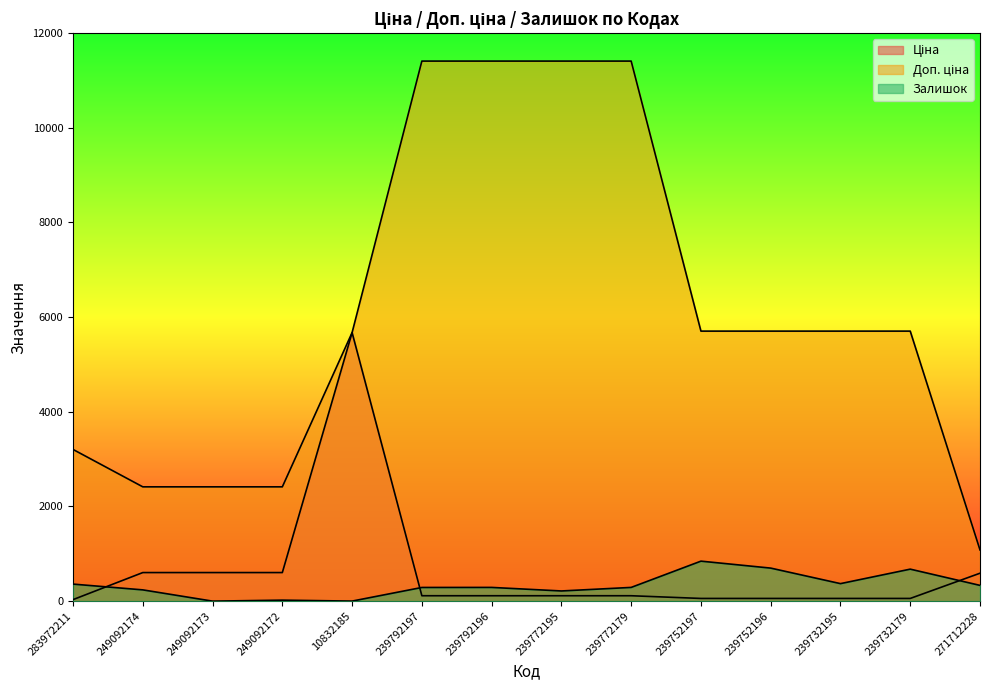

What is the difference between the highest and lowest values at 239752197?

5647.9